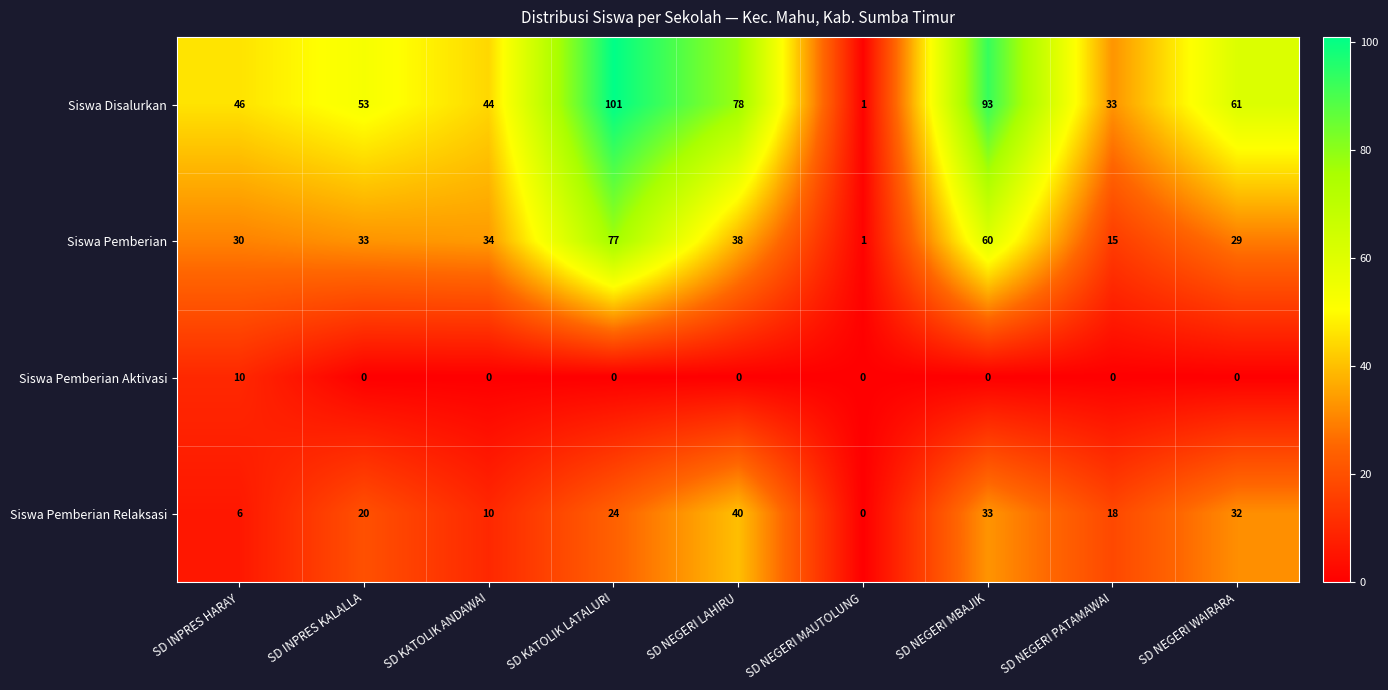

Which series has the widest spread of values?

Siswa Disalurkan